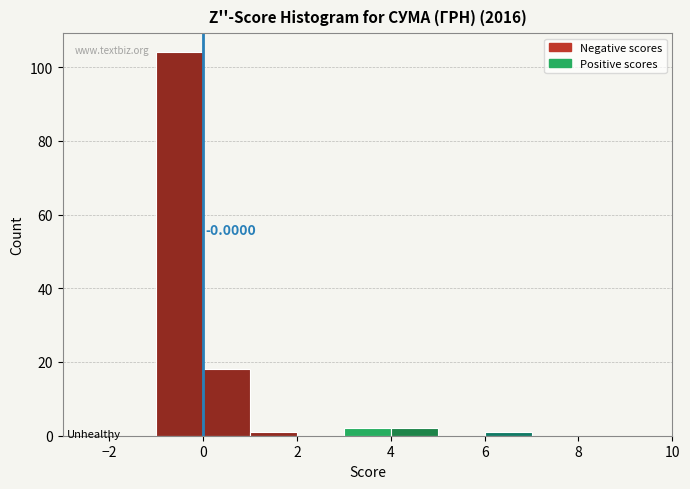

Which range on the x-axis has the tallest bar?

-1 to 0